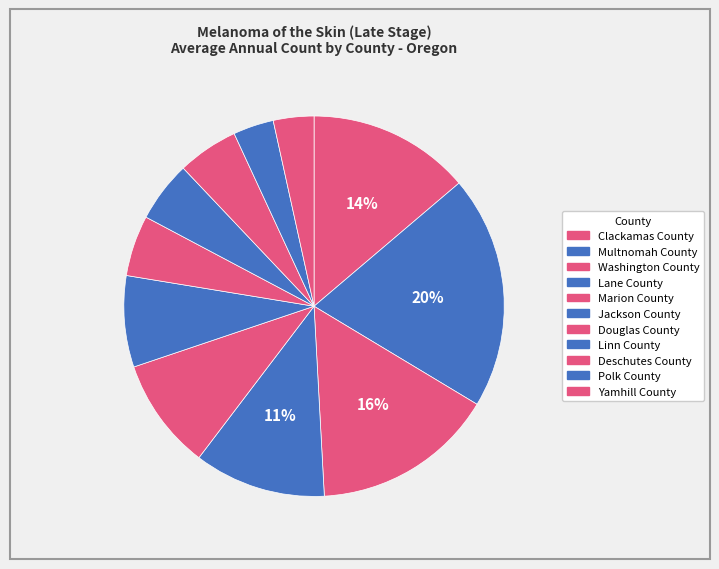

How many slices are in this pie chart?

11